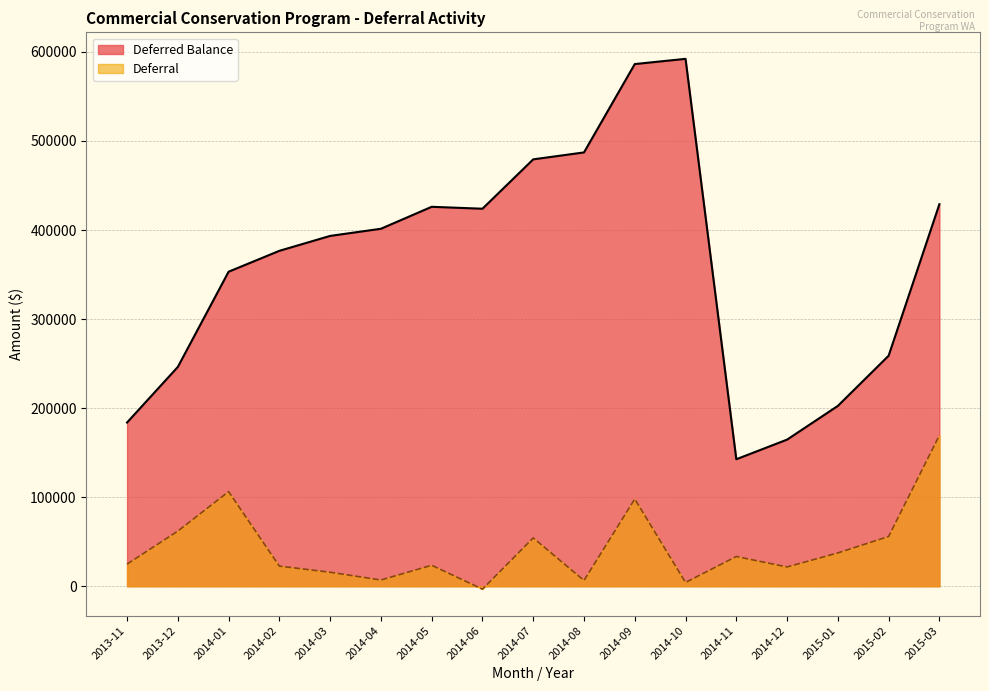

Rank the series by their average value, from lowest to highest.

Deferral, Deferred Balance